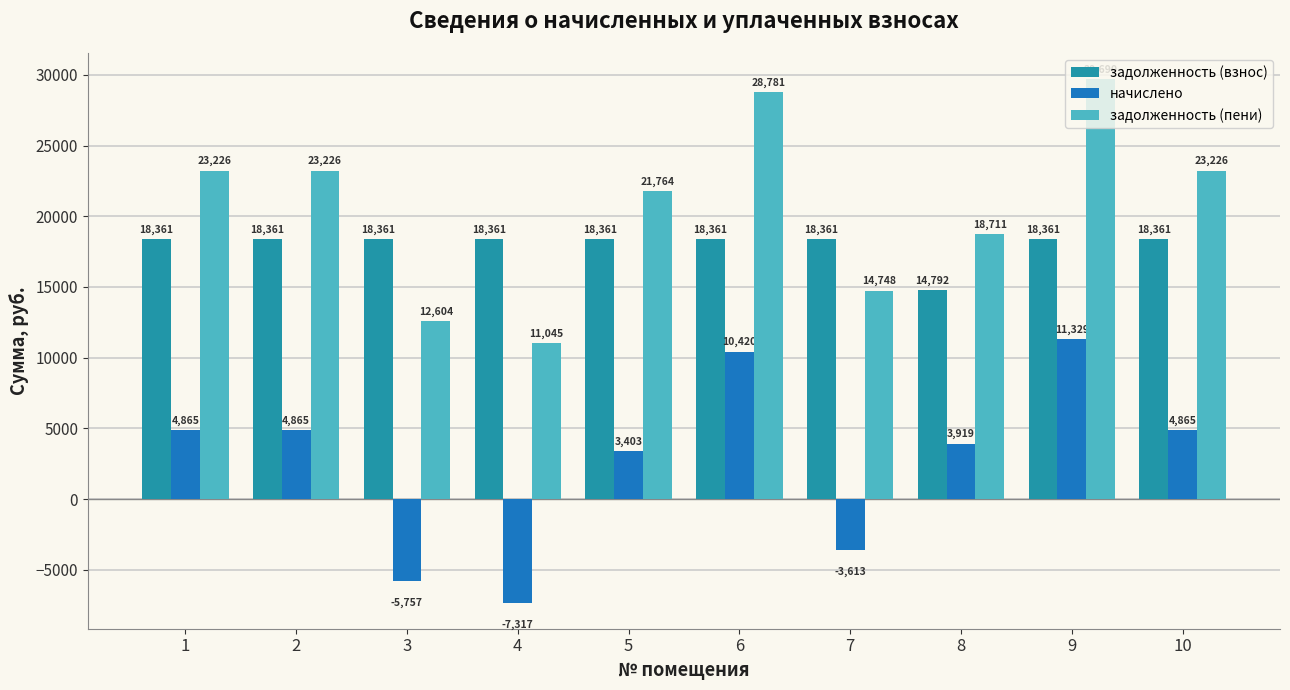

What are all the series names shown in the legend?

задолженность (взнос), начислено, задолженность (пени)